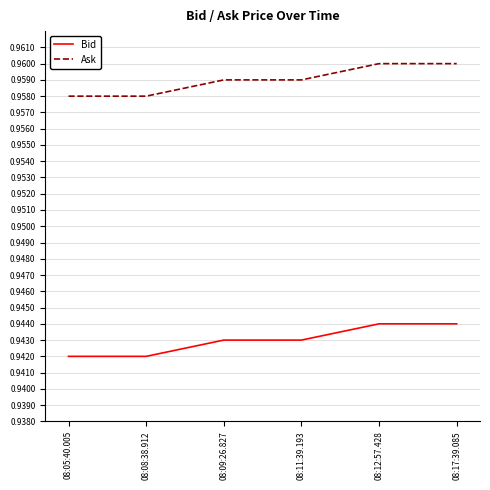

What position from the left is 08:09:26.827?

3